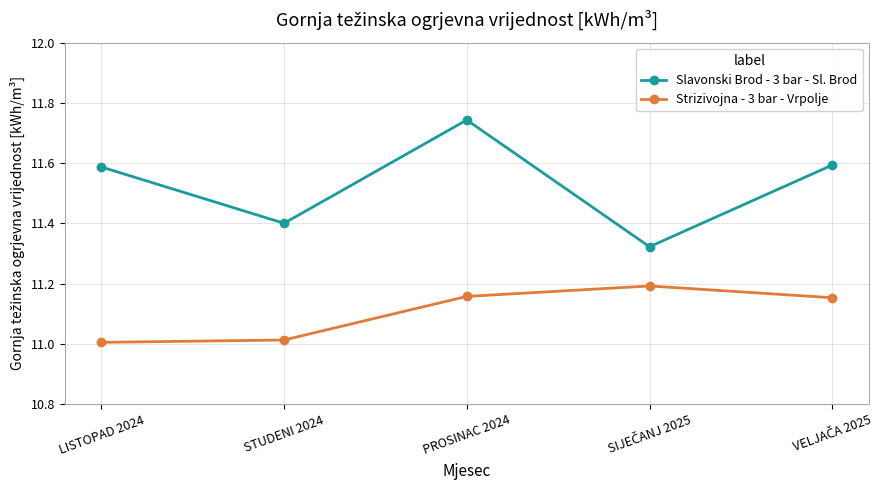

True or false: Slavonski Brod - 3 bar - Sl. Brod has more than 1 interior local peaks.

False